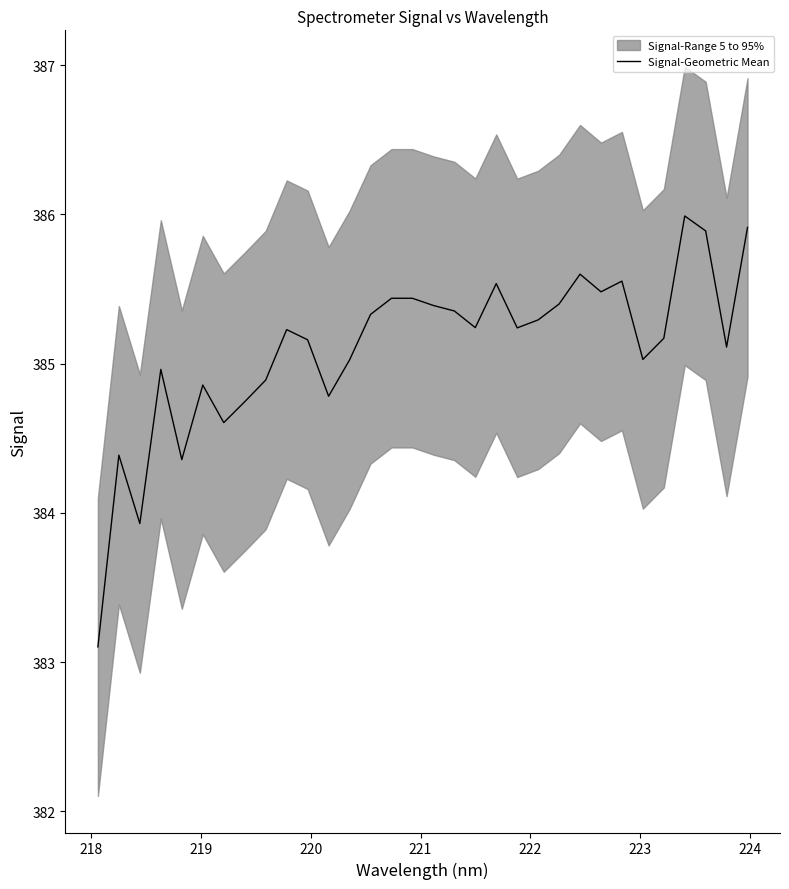

What is the minimum value for Signal-Geometric Mean?

383.1